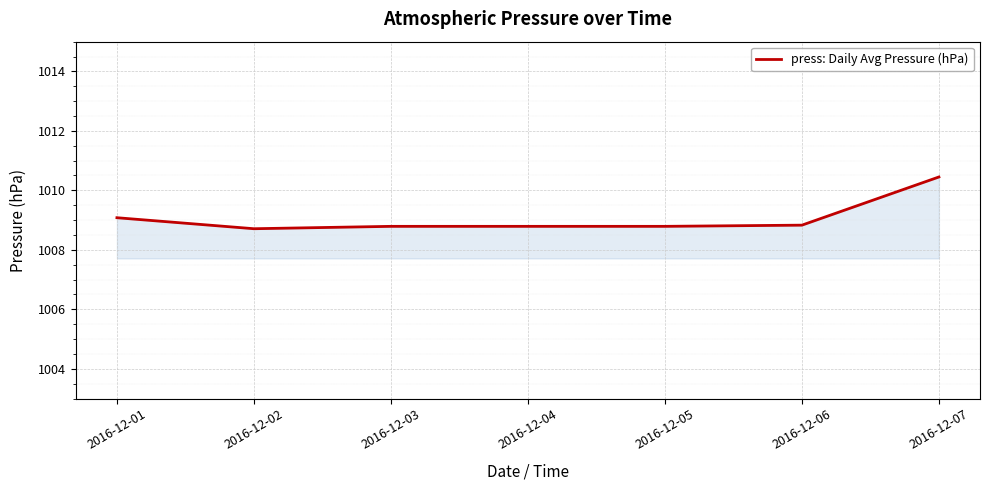

What is the sum of all values?

7063.4